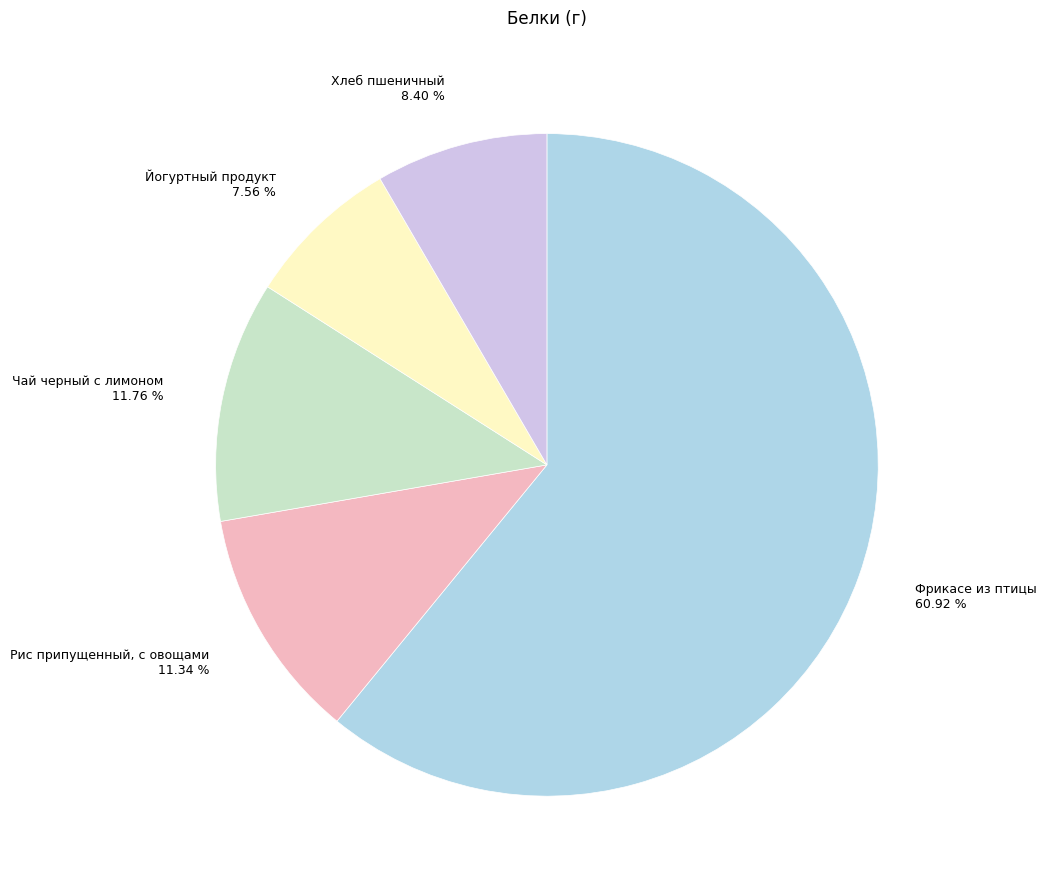

To the nearest percent, what percentage of the pie is Хлеб пшеничный?

8%